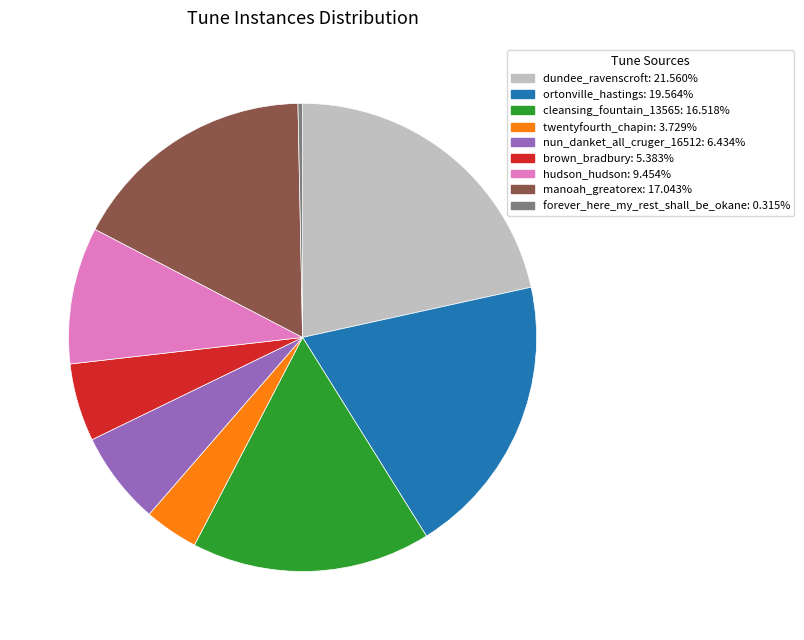

Does brown_bradbury: 5.383% account for over 50% of the chart?

No